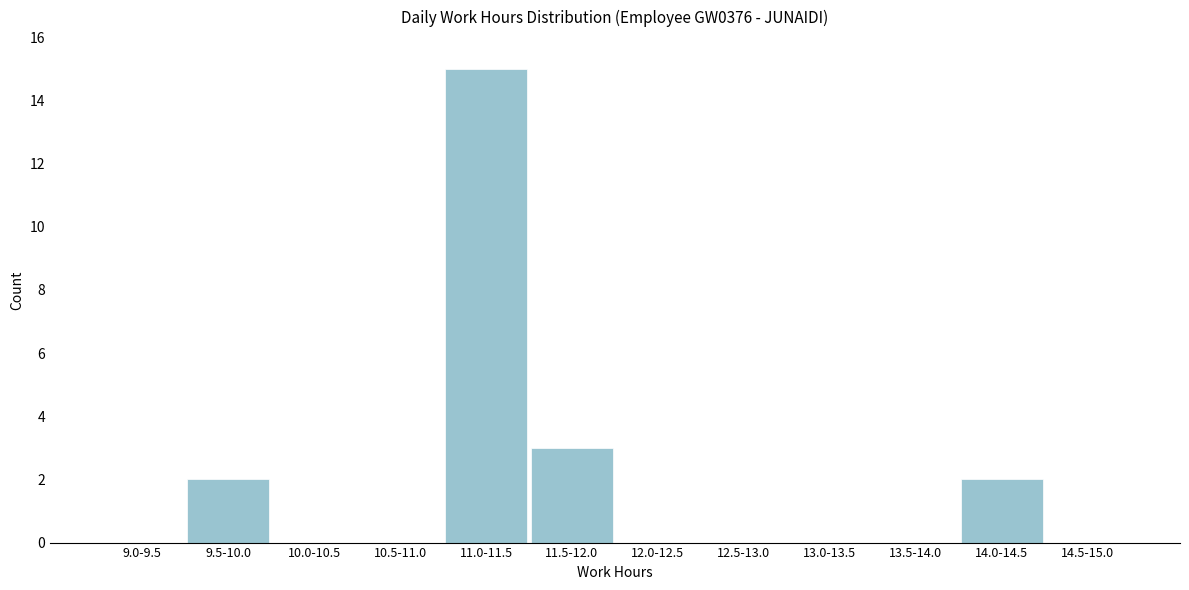

Reading left to right, transcribe all the data shown in this chart.

9.0-9.5=0	9.5-10.0=2	10.0-10.5=0	10.5-11.0=0	11.0-11.5=15	11.5-12.0=3	12.0-12.5=0	12.5-13.0=0	13.0-13.5=0	13.5-14.0=0	14.0-14.5=2	14.5-15.0=0